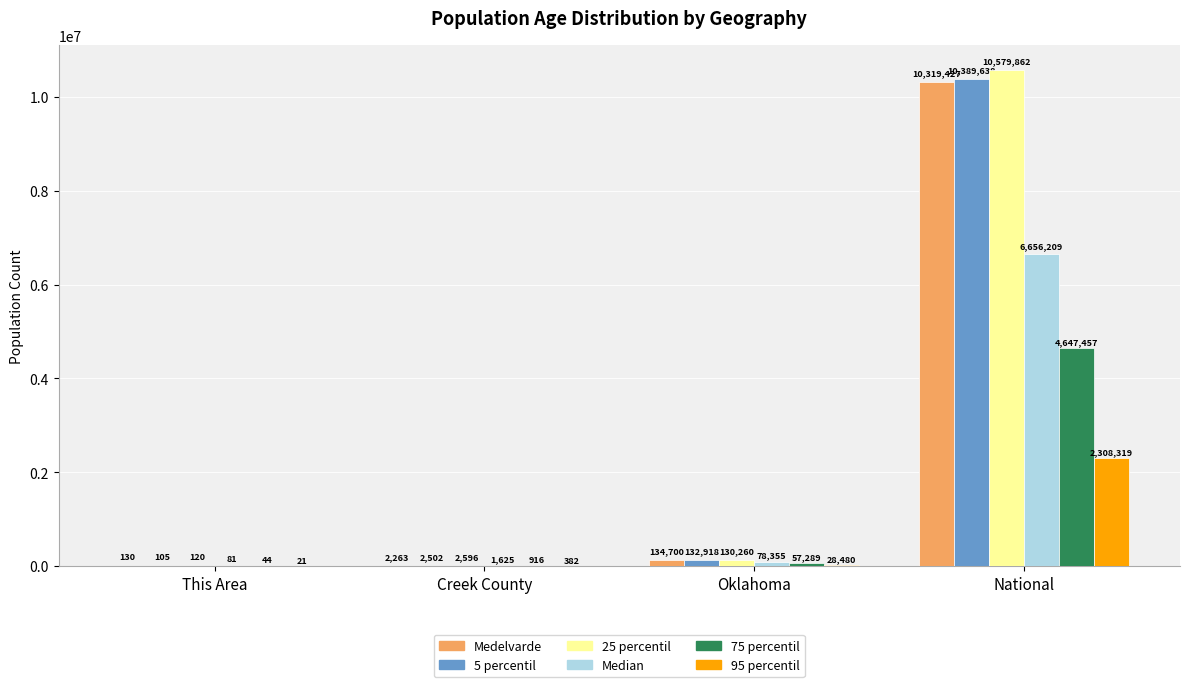

Reading left to right, extract all data points from this chart.

Medelvarde: This Area=130	Creek County=2263	Oklahoma=134700	National=10319427
5 percentil: This Area=105	Creek County=2502	Oklahoma=132918	National=10389638
25 percentil: This Area=120	Creek County=2596	Oklahoma=130260	National=10579862
Median: This Area=81	Creek County=1625	Oklahoma=78355	National=6656209
75 percentil: This Area=44	Creek County=916	Oklahoma=57289	National=4647457
95 percentil: This Area=21	Creek County=382	Oklahoma=28480	National=2308319